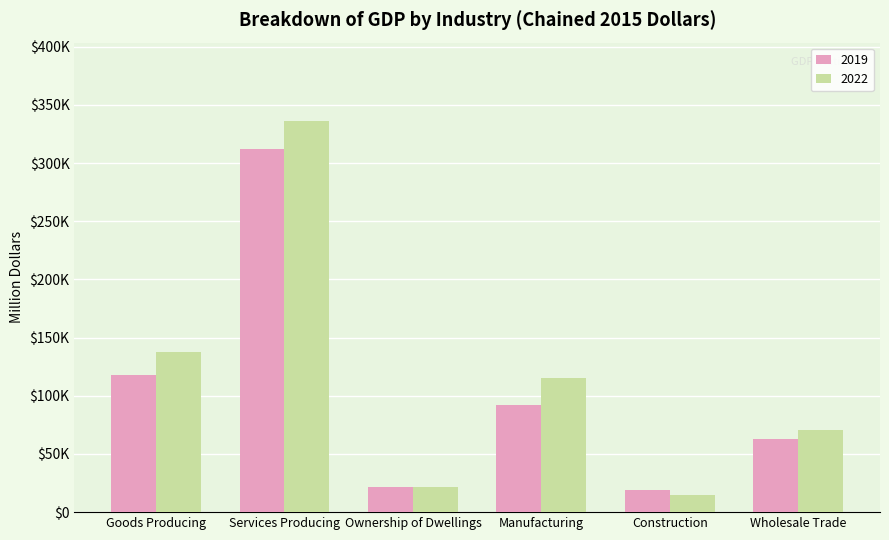

Which series changed the most between Services Producing and Ownership of Dwellings?

2022